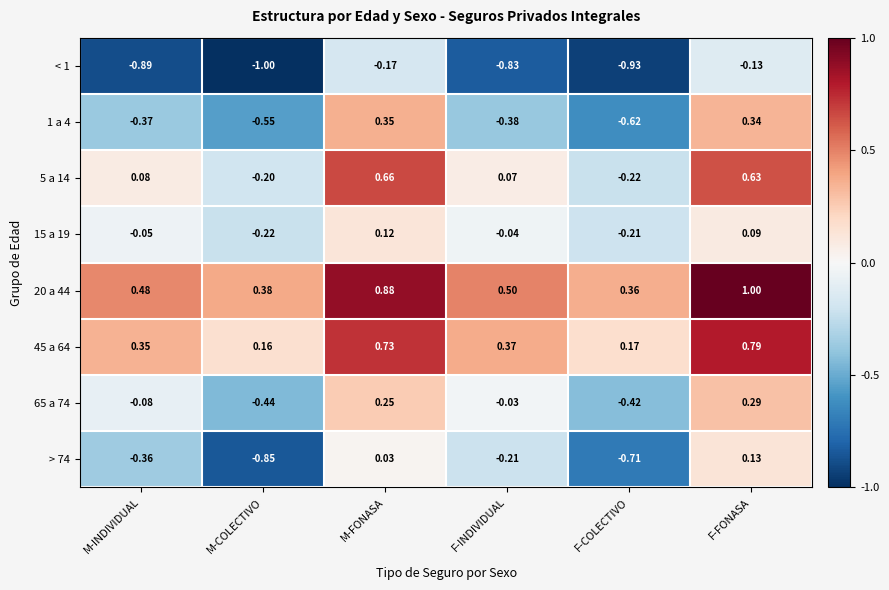

How many categories are shown in the chart?

6